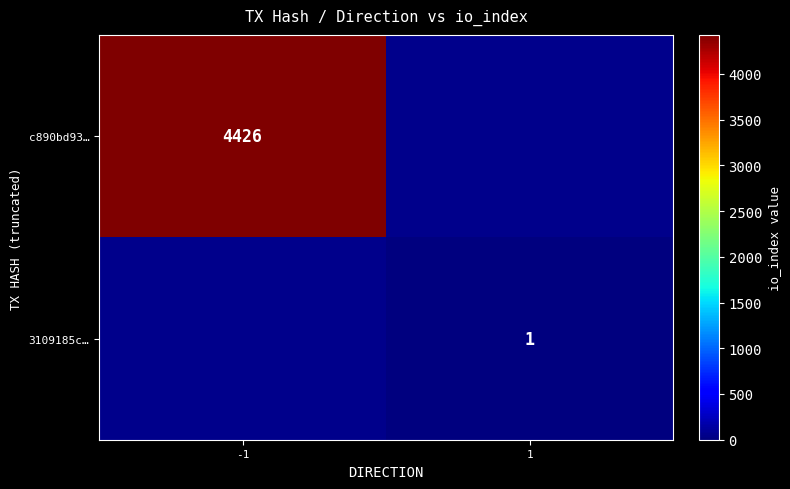

Count the number of data series in this chart.

2